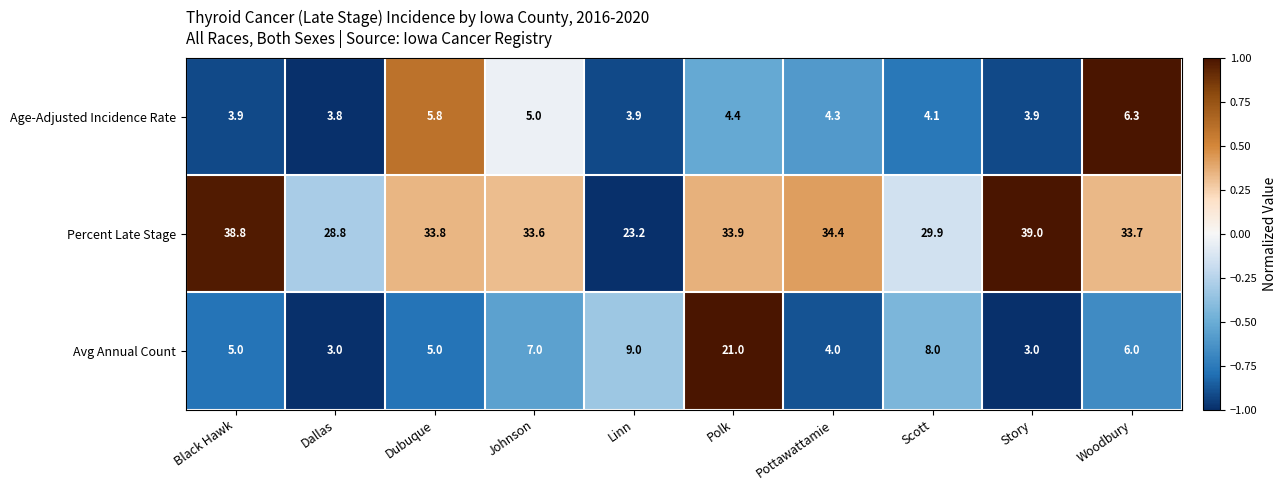

Reading left to right, what are all the values shown in this chart?

Age-Adjusted Incidence Rate: Black Hawk=3.9	Dallas=3.8	Dubuque=5.8	Johnson=5.0	Linn=3.9	Polk=4.4	Pottawattamie=4.3	Scott=4.1	Story=3.9	Woodbury=6.3
Percent Late Stage: Black Hawk=38.8	Dallas=28.8	Dubuque=33.8	Johnson=33.6	Linn=23.2	Polk=33.9	Pottawattamie=34.4	Scott=29.9	Story=39.0	Woodbury=33.7
Avg Annual Count: Black Hawk=5.0	Dallas=3.0	Dubuque=5.0	Johnson=7.0	Linn=9.0	Polk=21.0	Pottawattamie=4.0	Scott=8.0	Story=3.0	Woodbury=6.0